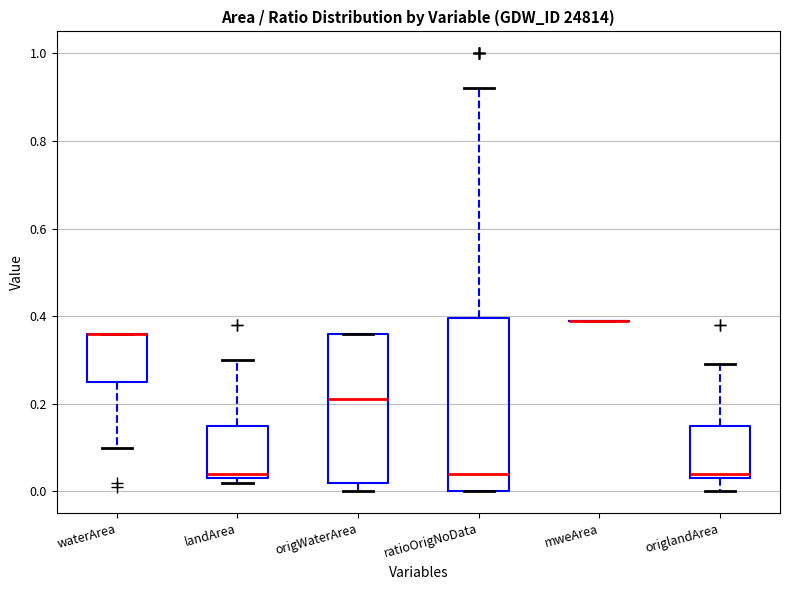

Reading left to right, read every box against the y-axis: the position of its median line, the range the box covers, and the ends of its whiskers. The values are not printed on the chart, so give them approximately, as read against the axis.

waterArea: median 0.36 (drawn on the box's upper edge), box 0.26 to 0.36, whiskers 0.10 to 0.36
landArea: median 0.04 (just above the box's lower edge), box 0.04 to 0.16, whiskers 0.02 to 0.30
origWaterArea: median 0.22, box 0.02 to 0.36, whiskers 0.00 to 0.36
ratioOrigNoData: median 0.04, box 0.00 to 0.40, whiskers 0.00 to 0.92
mweArea: box collapsed to a line at 0.40, whiskers 0.40 to 0.40
origlandArea: median 0.04 (just above the box's lower edge), box 0.04 to 0.16, whiskers 0.00 to 0.30